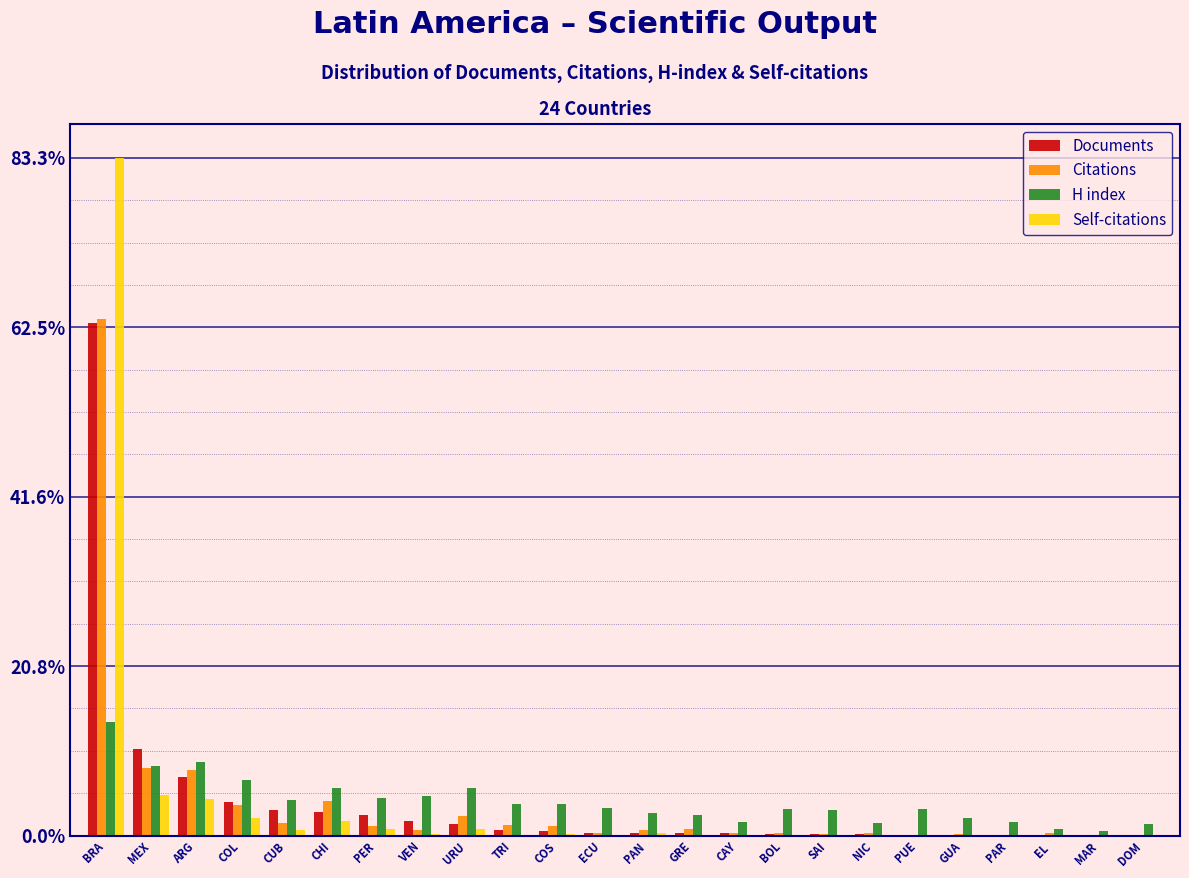

Is it true that Self-citations equals 0.0 at PAR?

True